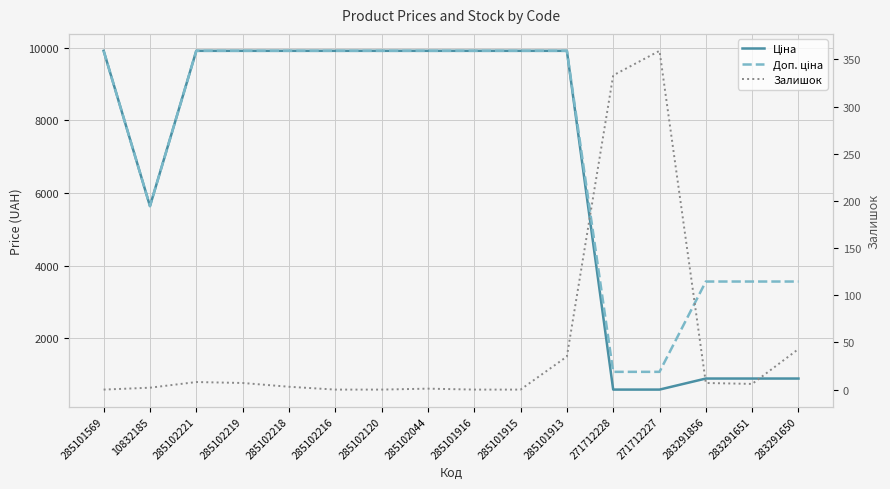

What is the sum of the Доп. ціна values at 285102216 and 285102218?

19817.0